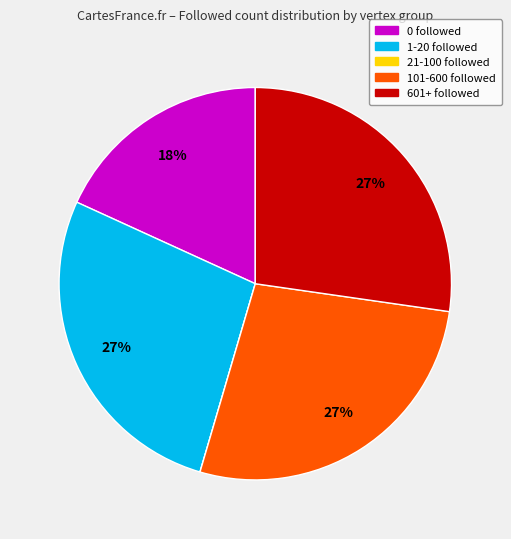

To the nearest percent, what is the combined percentage of 101-600 followed and 1-20 followed?

55%